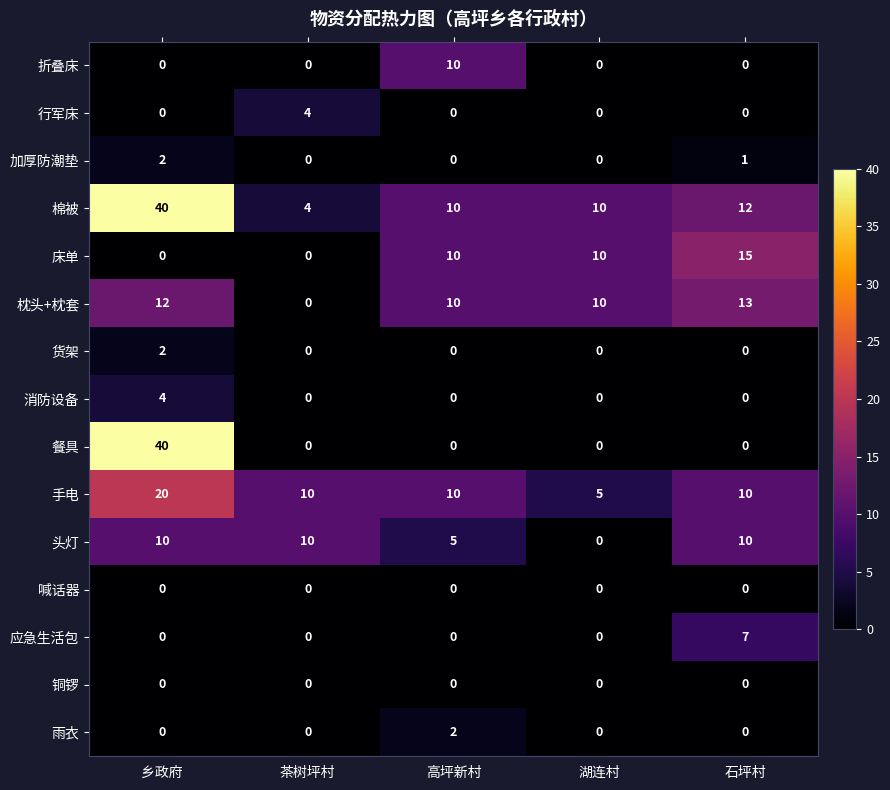

True or false: 雨衣 has a value of 0 at 湖连村.

True